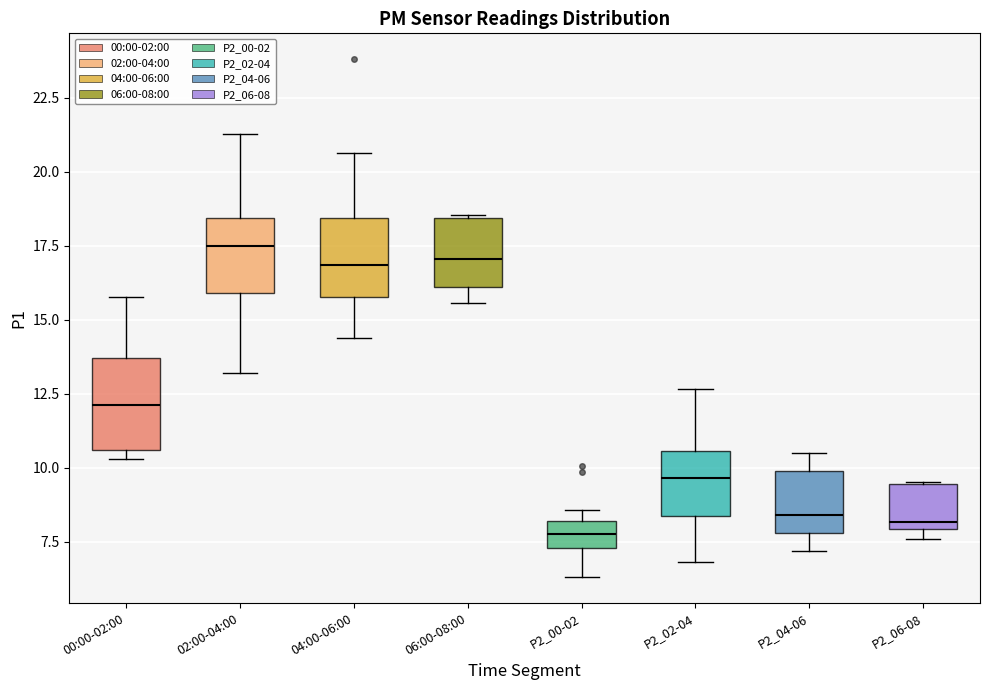

Reading left to right, read every box against the y-axis: the position of its median line, the range the box covers, and the ends of its whiskers. The values are not printed on the chart, so give them approximately, as read against the axis.

00:00-02:00: median 12.0, box 10.5 to 13.5, whiskers 10.5 (just below the box's lower edge) to 16.0
02:00-04:00: median 17.5, box 16.0 to 18.5, whiskers 13.0 to 21.5
04:00-06:00: median 17.0, box 16.0 to 18.5, whiskers 14.5 to 20.5
06:00-08:00: median 17.0, box 16.0 to 18.5, whiskers 15.5 to 18.5
P2_00-02: median 8.0 (inside the box), box 7.5 to 8.0, whiskers 6.5 to 8.5
P2_02-04: median 9.5, box 8.5 to 10.5, whiskers 7.0 to 12.5
P2_04-06: median 8.5, box 8.0 to 10.0, whiskers 7.0 to 10.5
P2_06-08: median 8.0 (just above the box's lower edge), box 8.0 to 9.5, whiskers 7.5 to 9.5